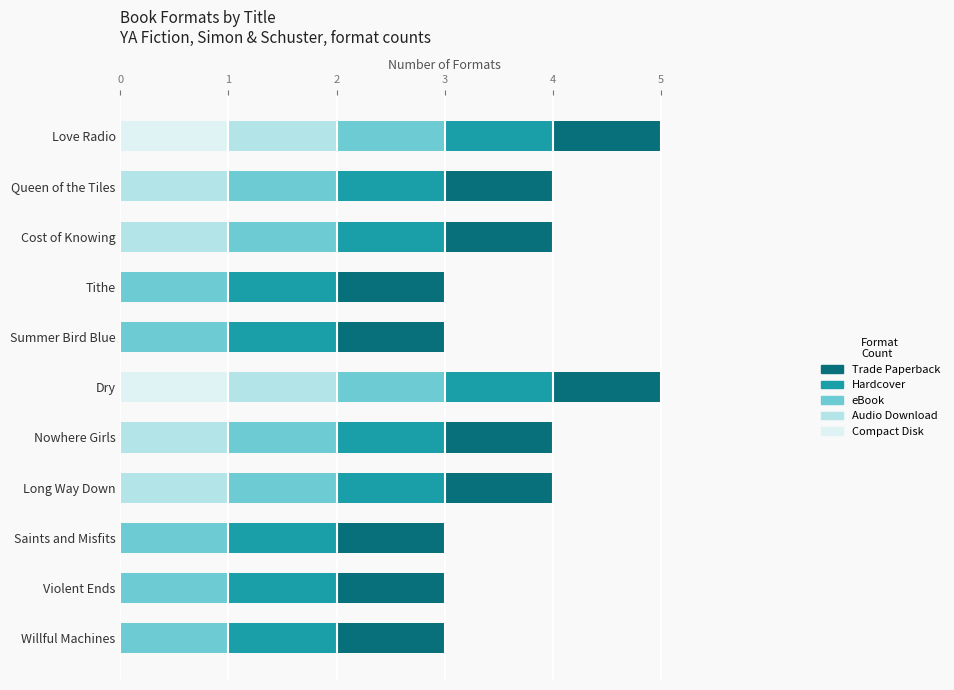

What is the total value across all series at Nowhere Girls?

4